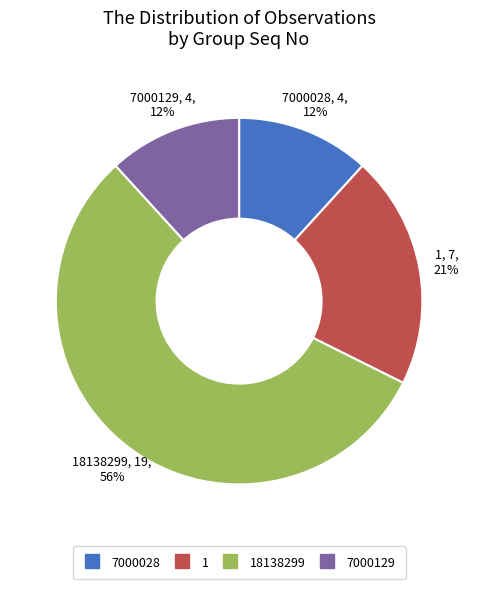

Is there a majority slice in this chart?

Yes